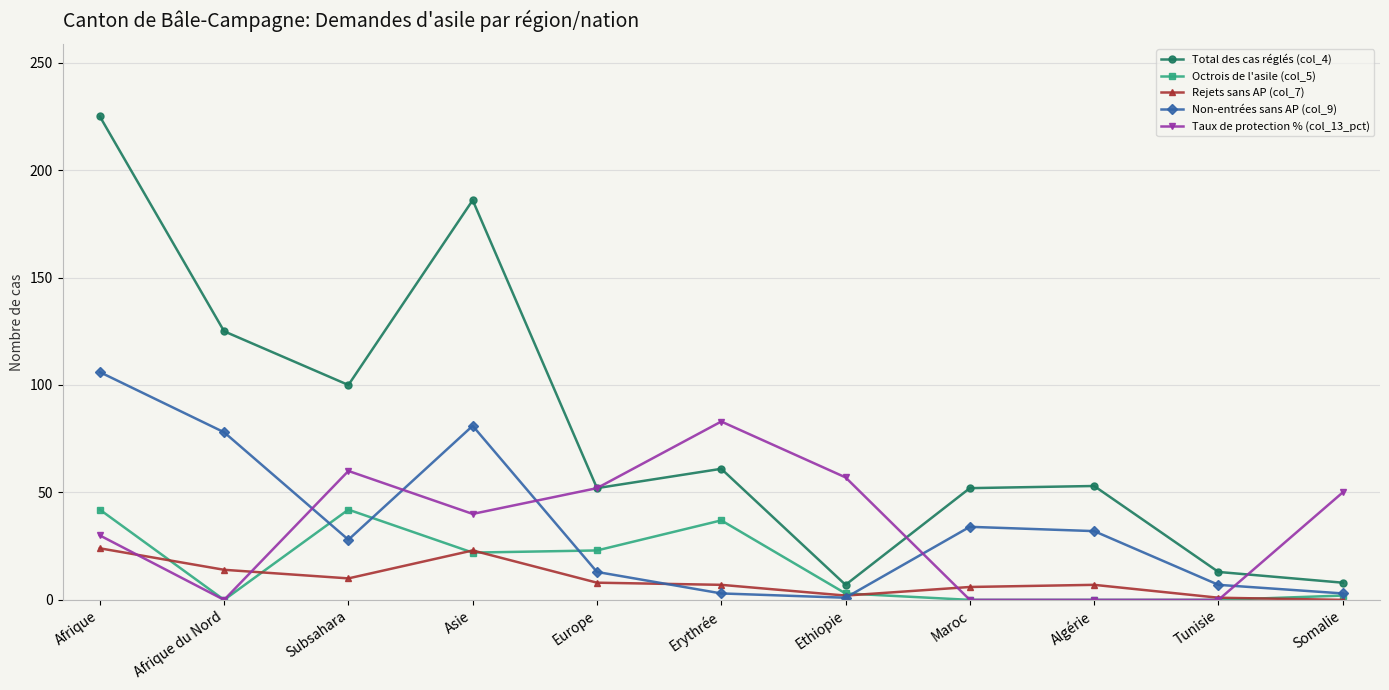

The value of Total des cas réglés (col_4) at Algérie is 83. True or false?

False